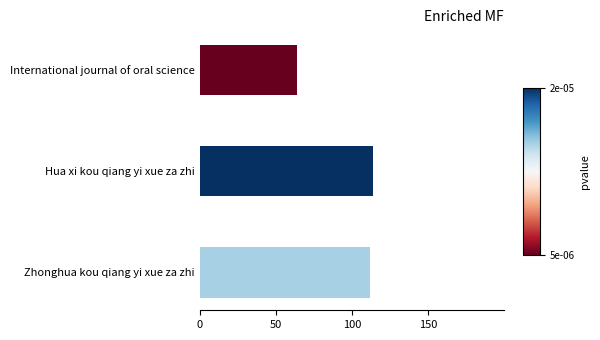

What is the ratio of the value at Hua xi kou qiang yi xue za zhi to the value at International journal of oral science?

1.8